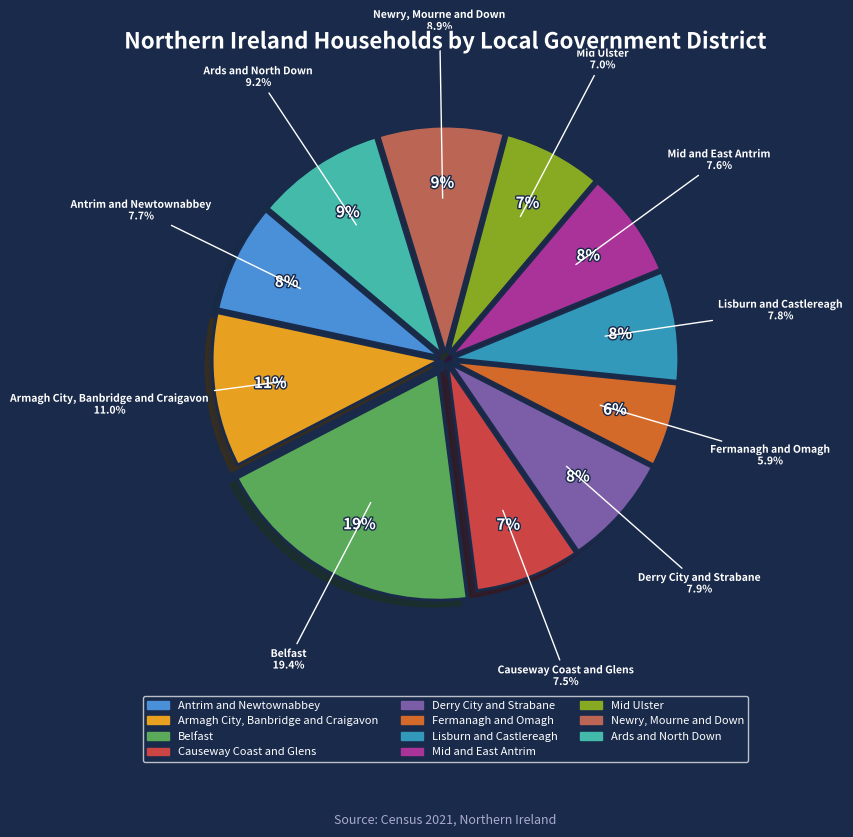

Between Belfast and Lisburn and Castlereagh, which is larger?

Belfast